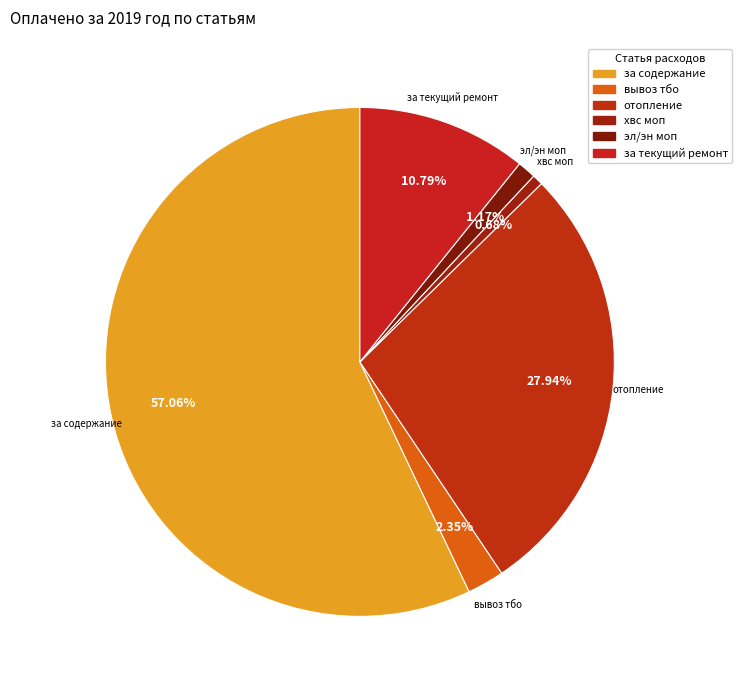

True or false: отопление accounts for 28% of the total.

True